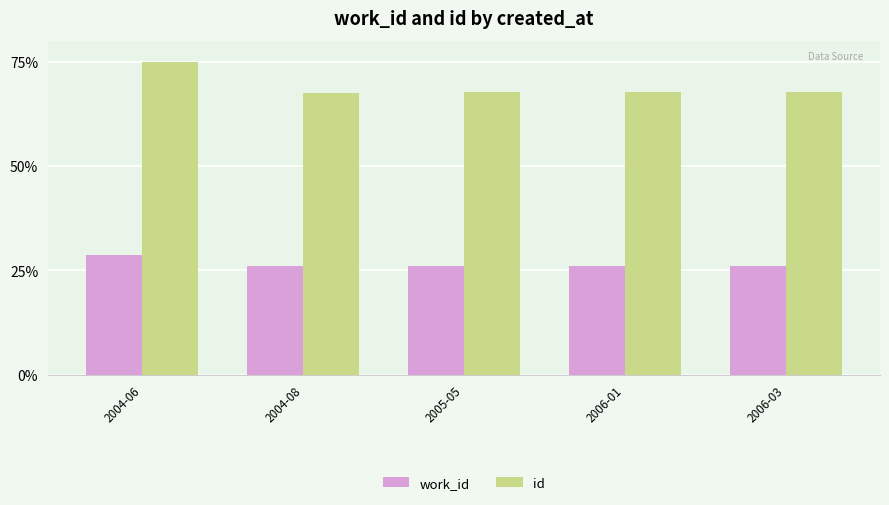

How many series are shown in this chart?

2